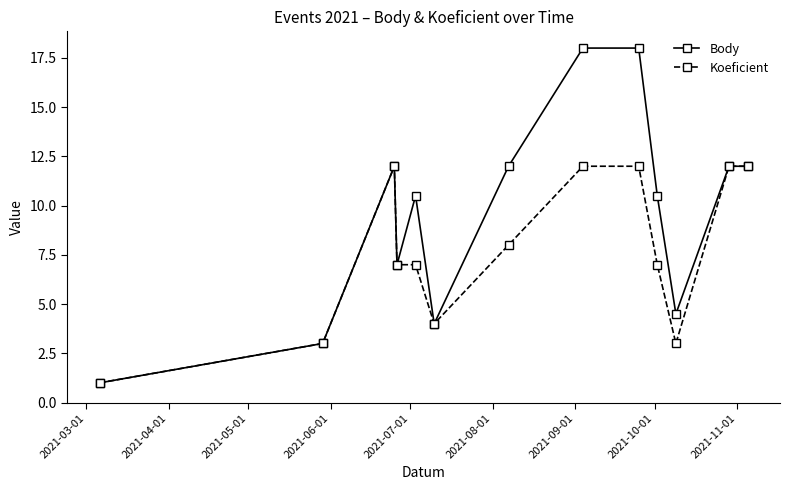

True or false: Body has more than 1 interior local peaks.

True